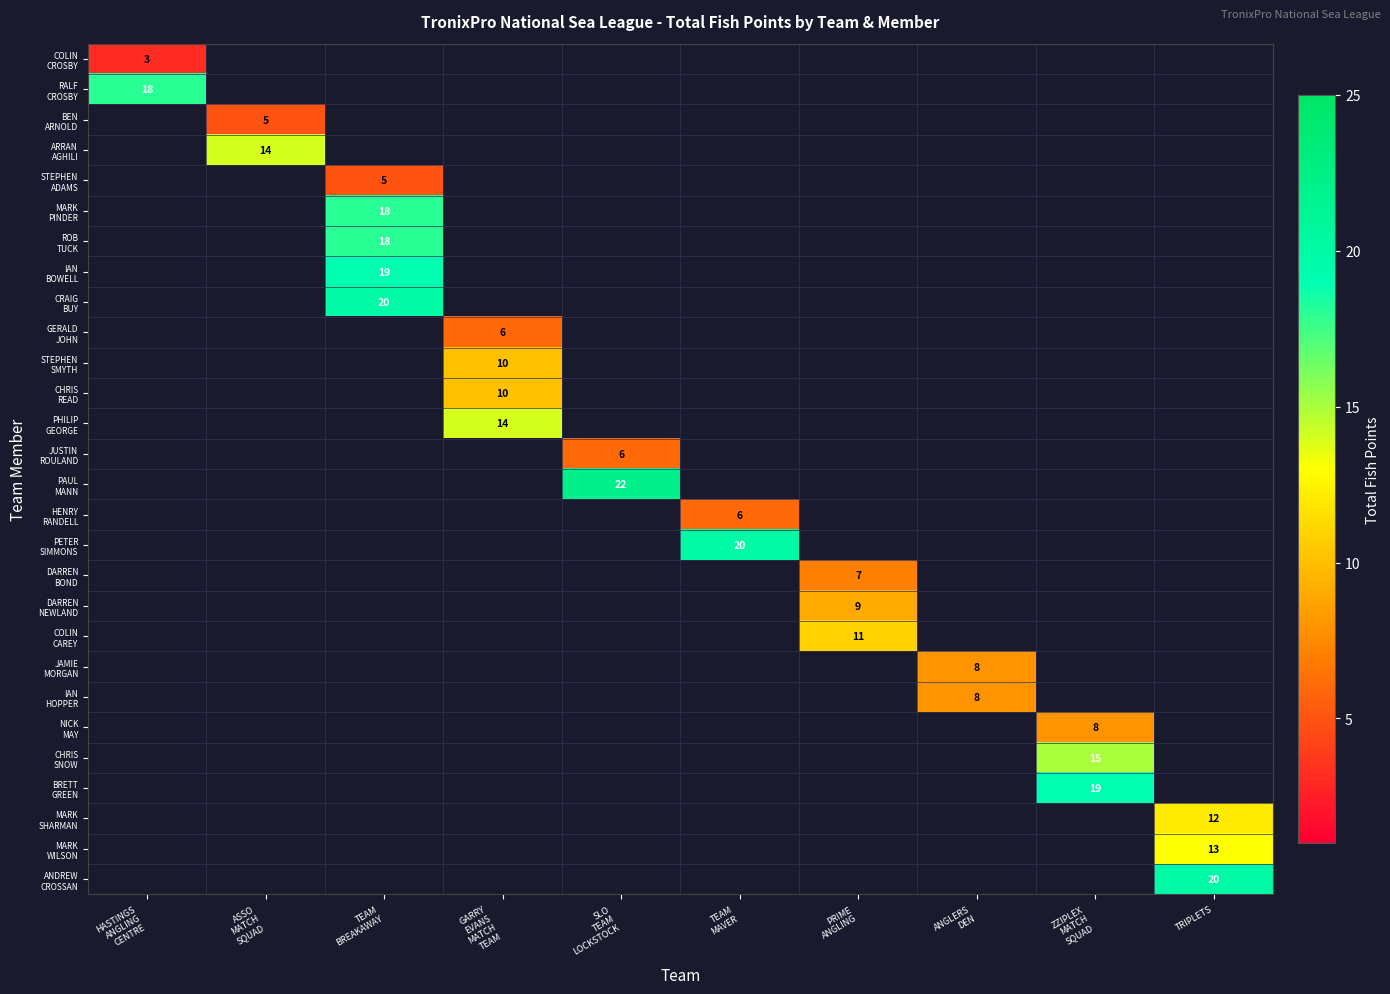

What is the smallest value displayed?

3.0